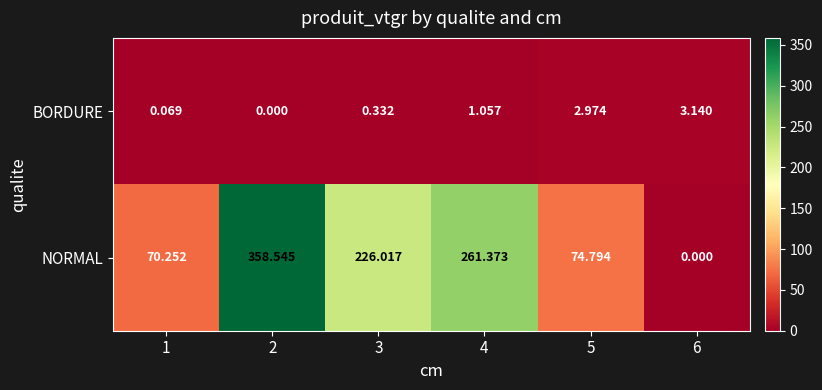

List the series in order of their peak value, highest first.

NORMAL, BORDURE